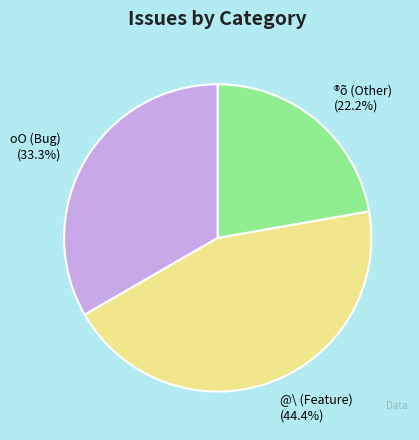

What is the smallest slice in the pie chart?

®õ (Other) (22.2%)